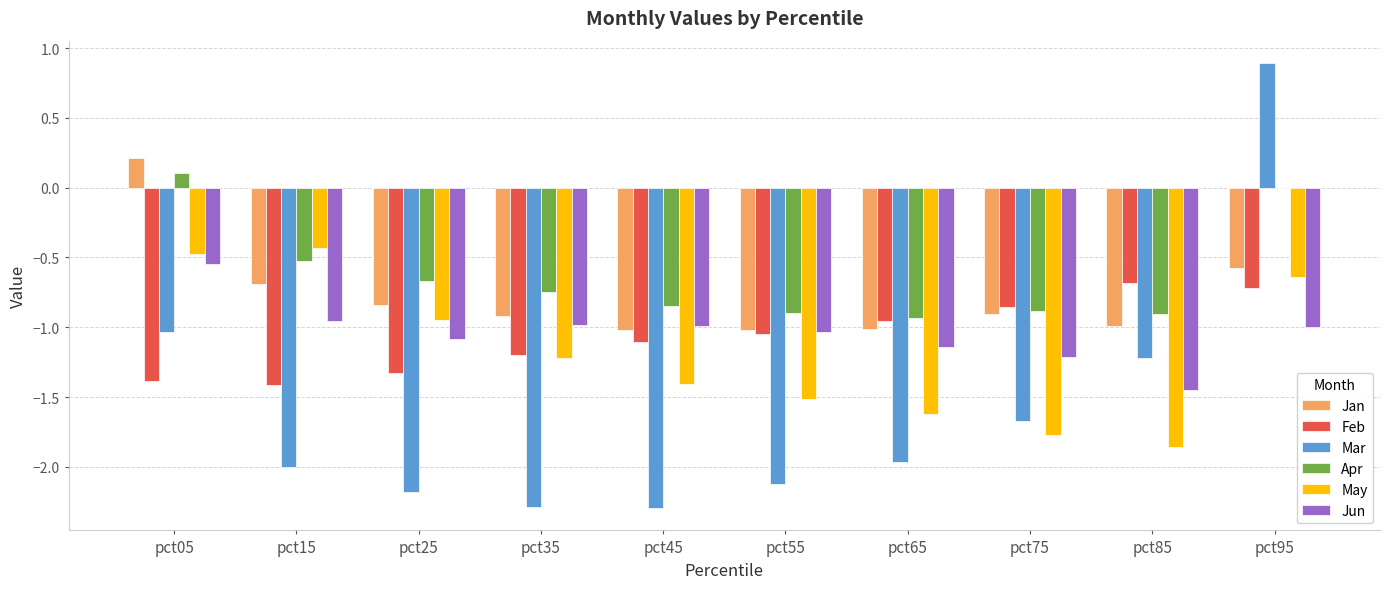

Which label corresponds to the largest value in the chart?

pct95